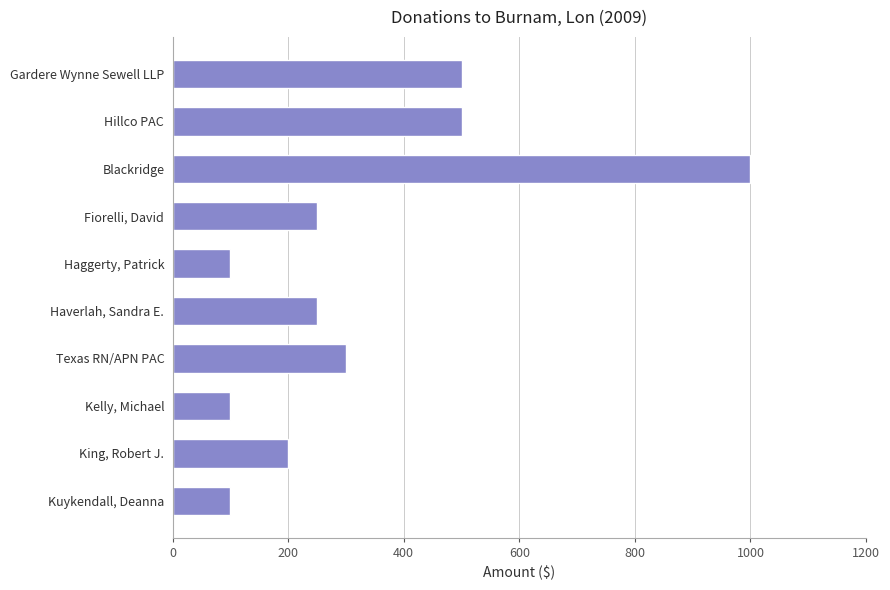

How many data points are less than 250?

4